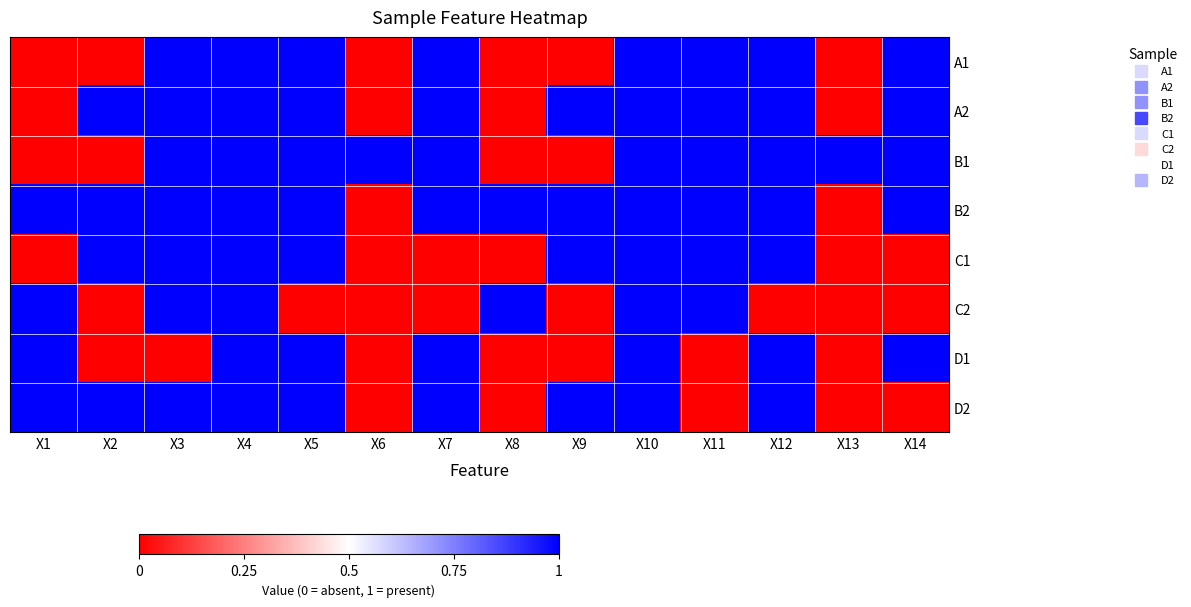

Which label corresponds to the largest value in the chart?

X3